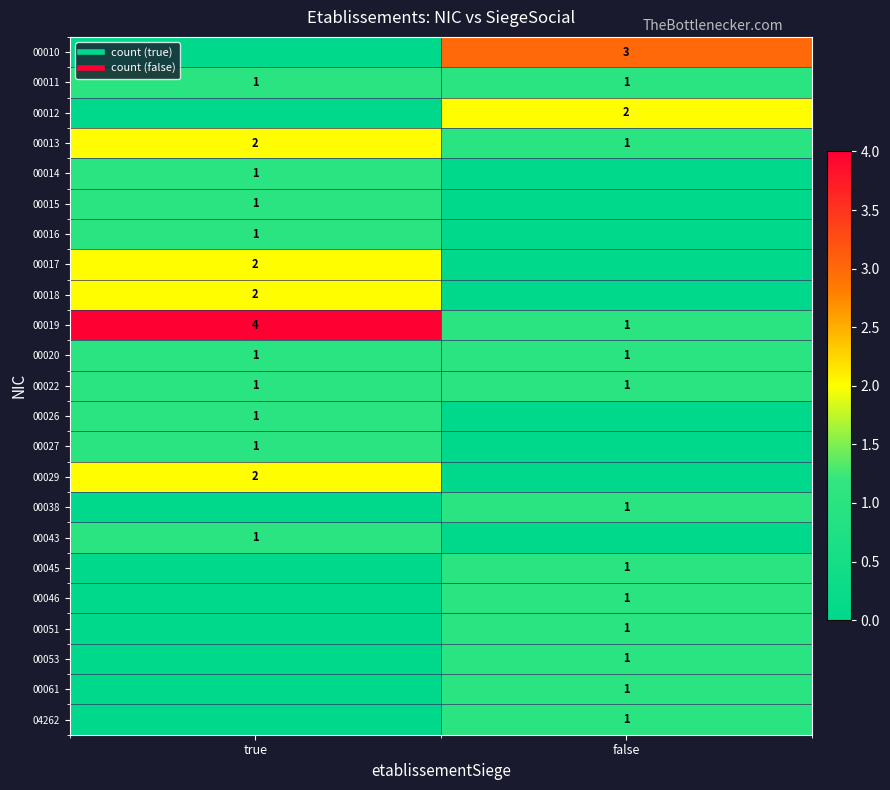

How many distinct data groups are displayed?

23